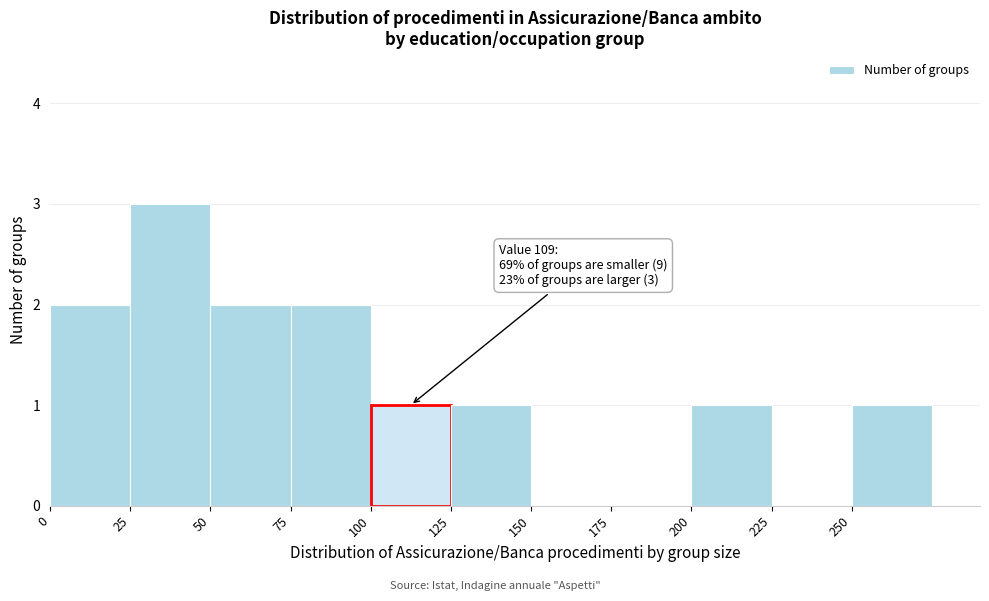

Over which range of the x-axis is the bar tallest?

25 to 50